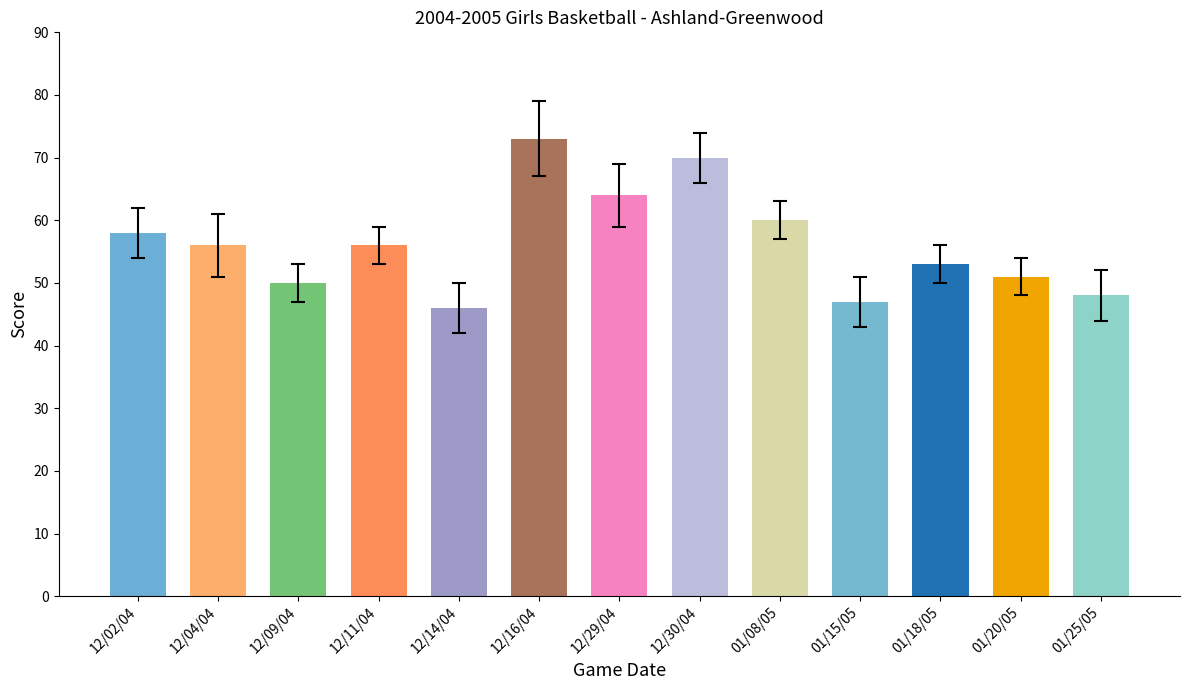

What value does the data have at 01/25/05?

48